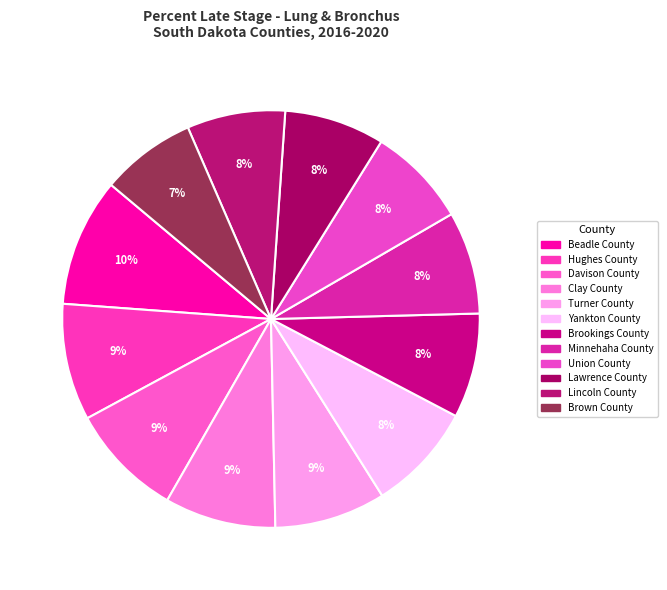

What is the largest slice in the pie chart?

Beadle County